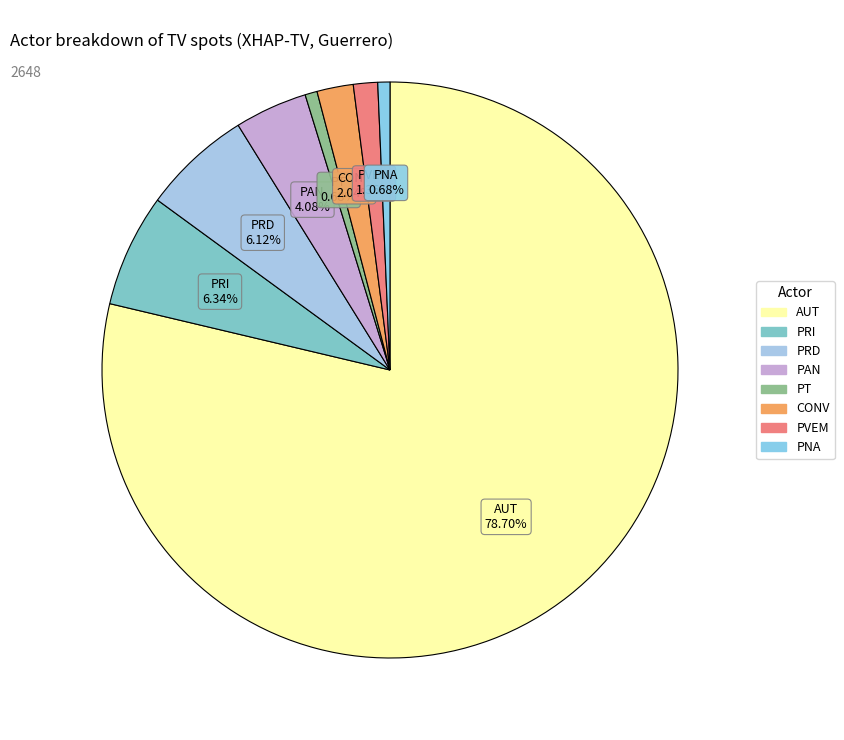

To the nearest percent, what portion does PRI represent?

6%